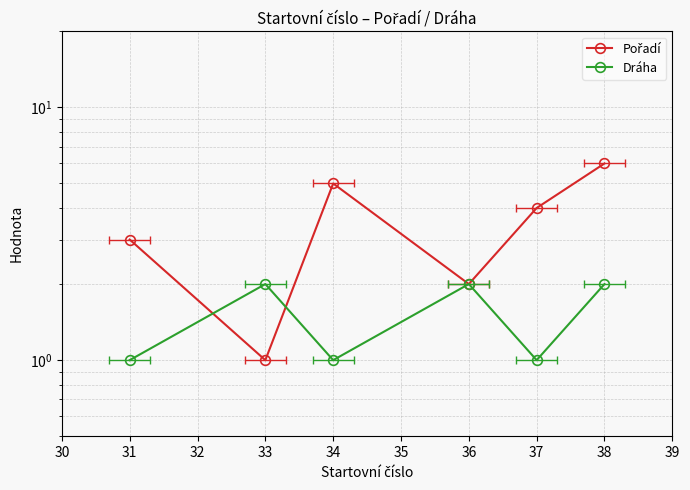

Which series has the largest range (max minus min)?

Pořadí